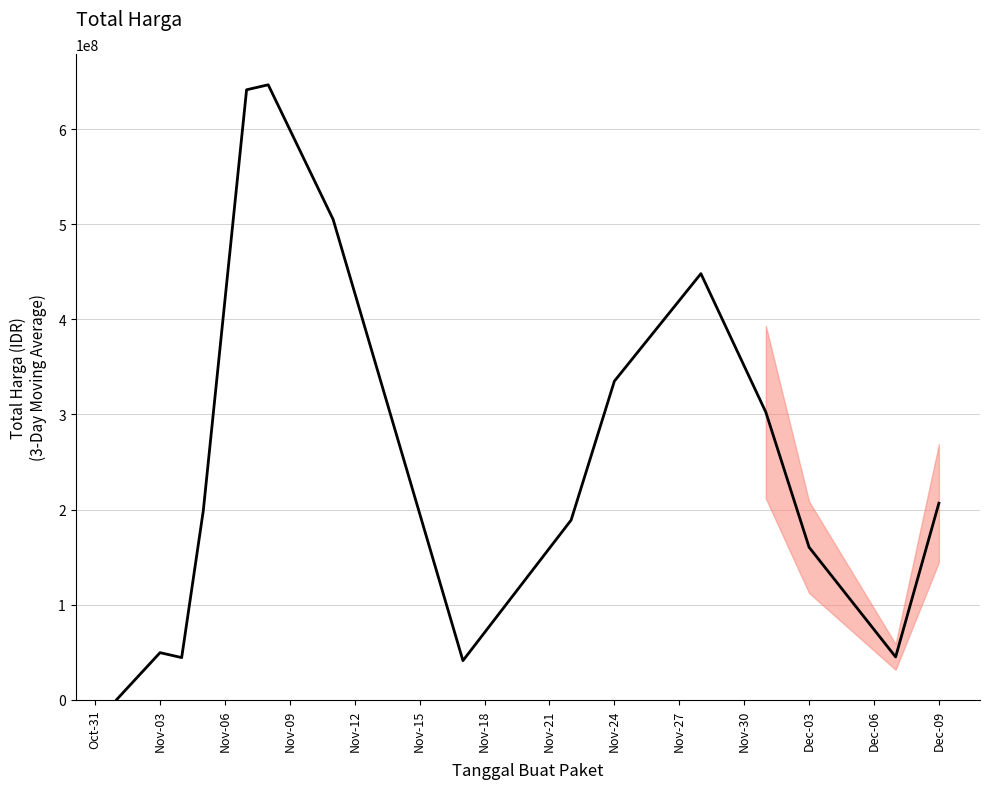

What is the greatest value displayed?

646533346.7